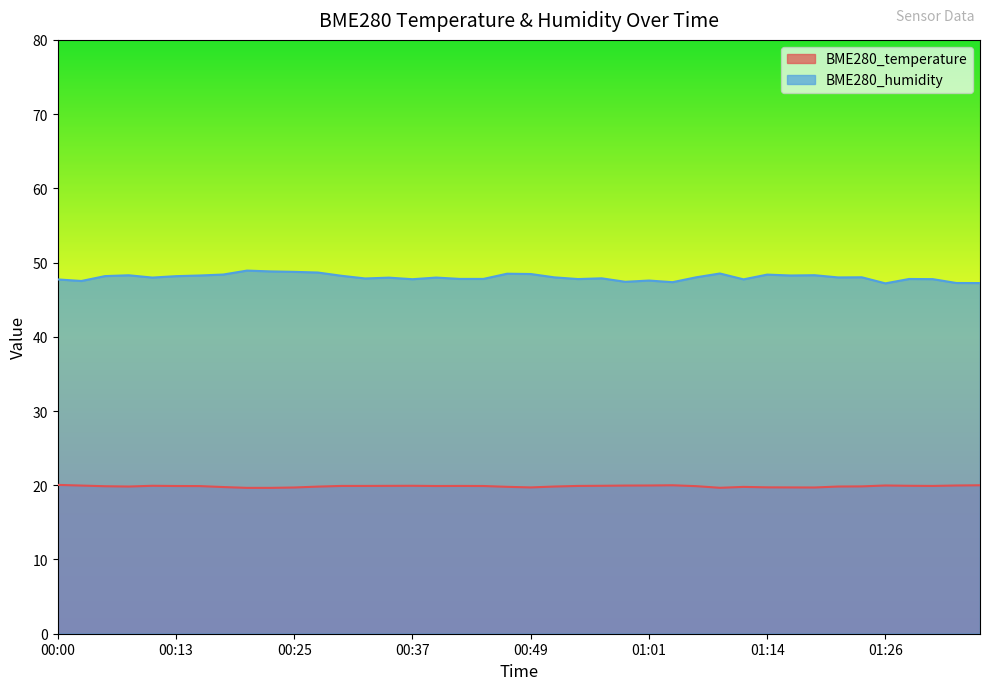

Reading right to left, extract all data points from this chart.

BME280_temperature: 01:35=20.0	01:33=20.0	01:31=19.9	01:28=19.9	01:26=20.0	01:23=19.9	01:21=19.8	01:18=19.7	01:16=19.7	01:14=19.7	01:11=19.8	01:08=19.7	01:06=19.9	01:03=20.0	01:01=20.0	00:59=20.0	00:56=19.9	00:54=19.9	00:51=19.8	00:49=19.7	00:46=19.8	00:44=19.9	00:42=19.9	00:39=19.9	00:37=19.9	00:34=19.9	00:32=19.9	00:30=19.9	00:27=19.8	00:25=19.7	00:22=19.6	00:20=19.6	00:17=19.8	00:15=19.9	00:13=19.9	00:10=19.9	00:08=19.8	00:05=19.9	00:03=20.0	00:00=20.1
BME280_humidity: 01:35=47.2	01:33=47.2	01:31=47.8	01:28=47.8	01:26=47.2	01:23=48.0	01:21=48.0	01:18=48.3	01:16=48.3	01:14=48.4	01:11=47.7	01:08=48.5	01:06=48.0	01:03=47.4	01:01=47.6	00:59=47.4	00:56=47.9	00:54=47.8	00:51=48.0	00:49=48.5	00:46=48.5	00:44=47.8	00:42=47.8	00:39=48.0	00:37=47.8	00:34=48.0	00:32=47.9	00:30=48.2	00:27=48.7	00:25=48.8	00:22=48.8	00:20=48.9	00:17=48.4	00:15=48.3	00:13=48.2	00:10=48.0	00:08=48.3	00:05=48.2	00:03=47.5	00:00=47.7